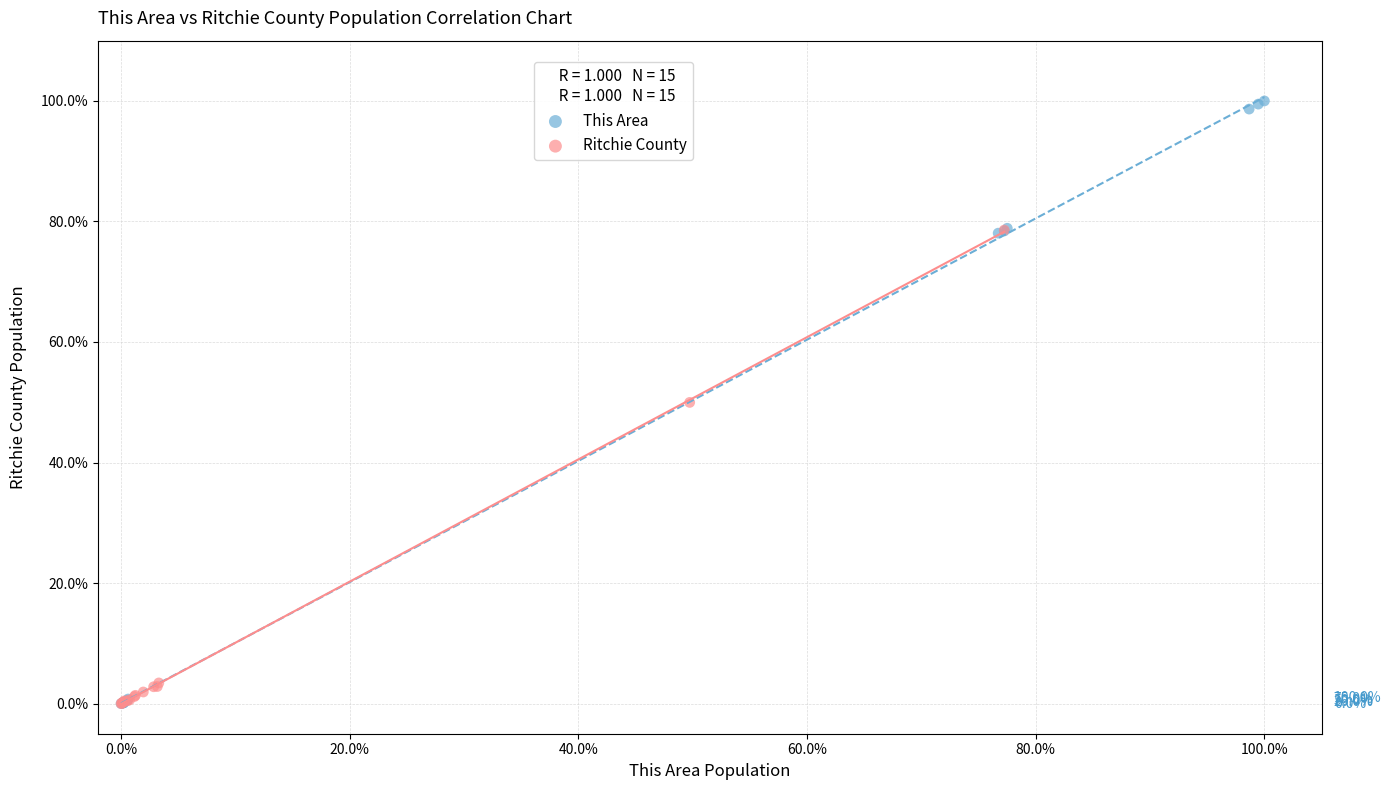

Which series contains the highest Y value?

This Area